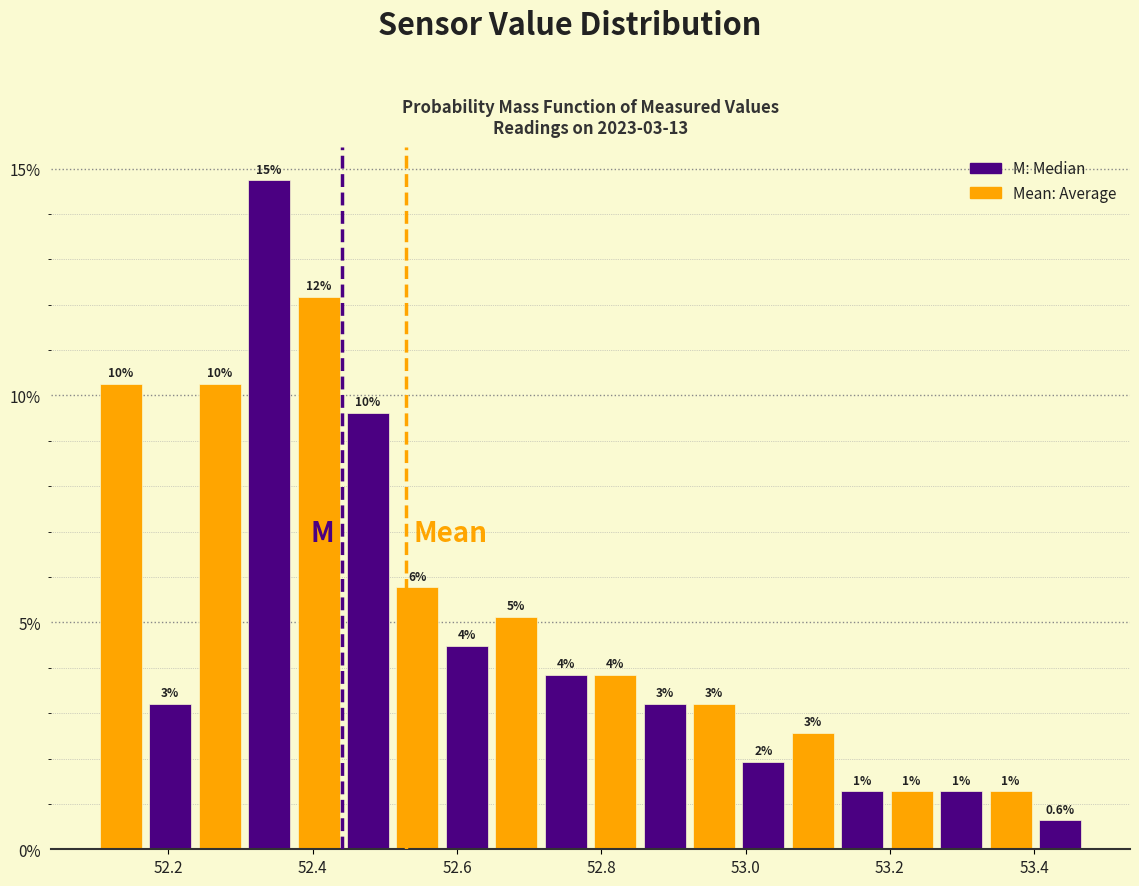

Read against the x-axis, roughly where is the centre of the tallest bar?

52.34